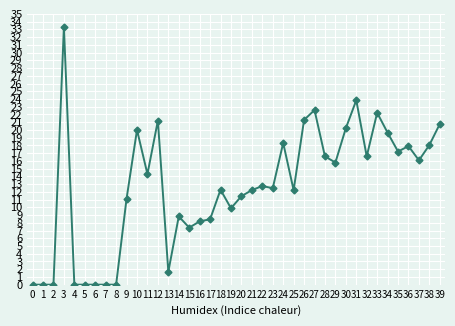

What is the change in value from 3 to 30?

-13.1